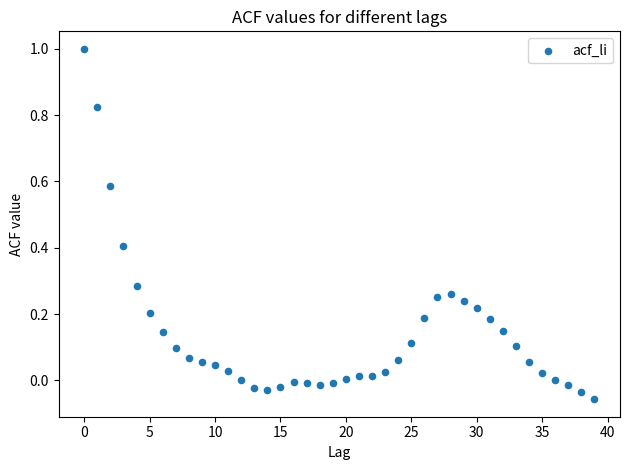

What is the range of Y values (max minus min)?

1.1